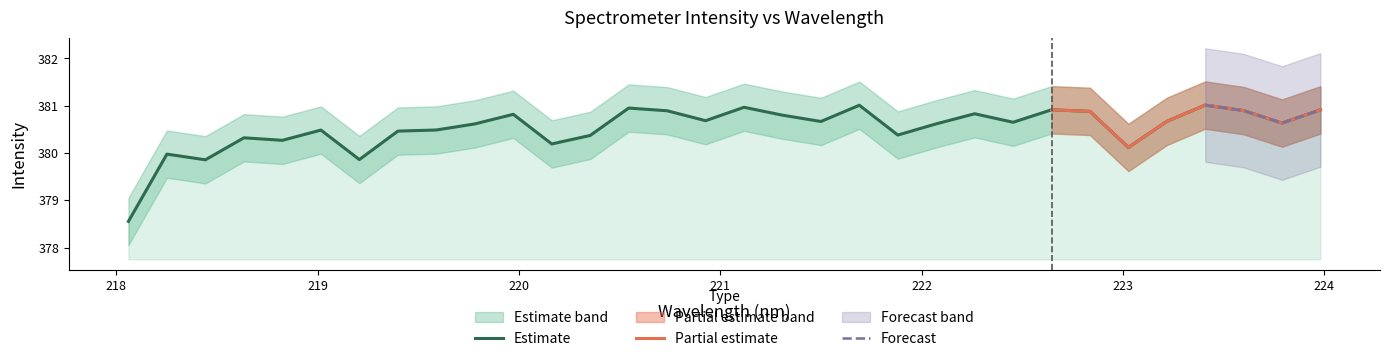

What is the difference between the values at 221.8812 and 222.4538?

0.3